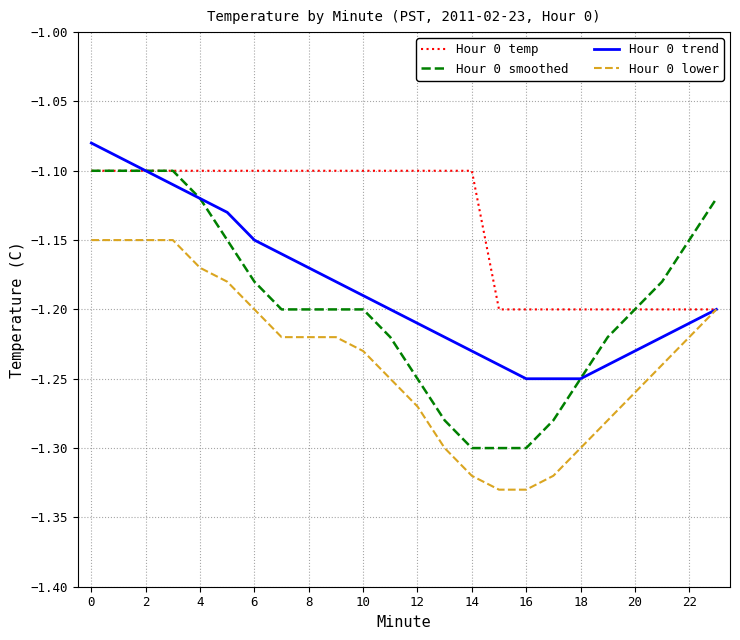

What are all the series names shown in the legend?

Hour 0 temp, Hour 0 smoothed, Hour 0 trend, Hour 0 lower